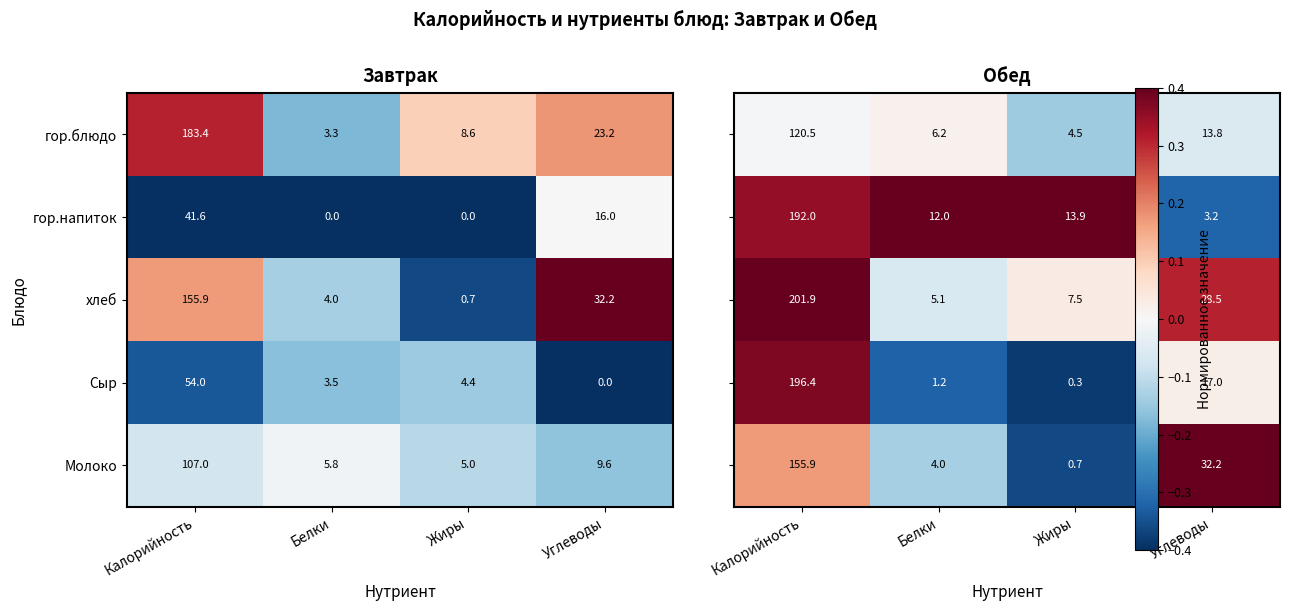

Which category has the highest value in the хлеб series?

Калорийность